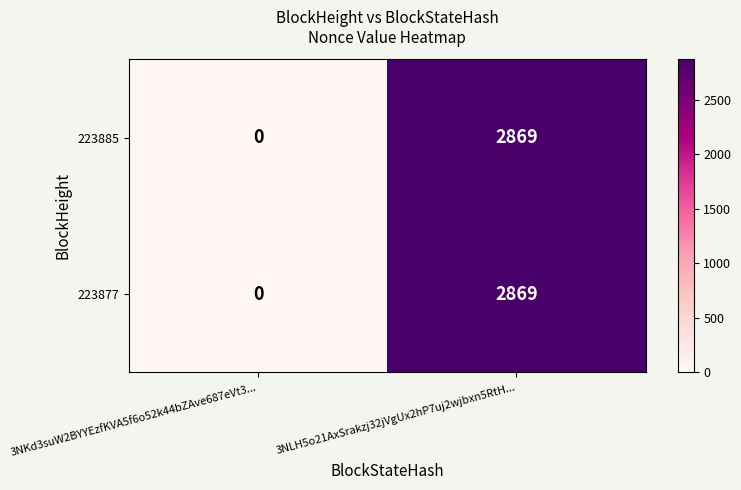

Reading right to left, extract all data points from this chart.

223885: 2869	0
223877: 2869	0